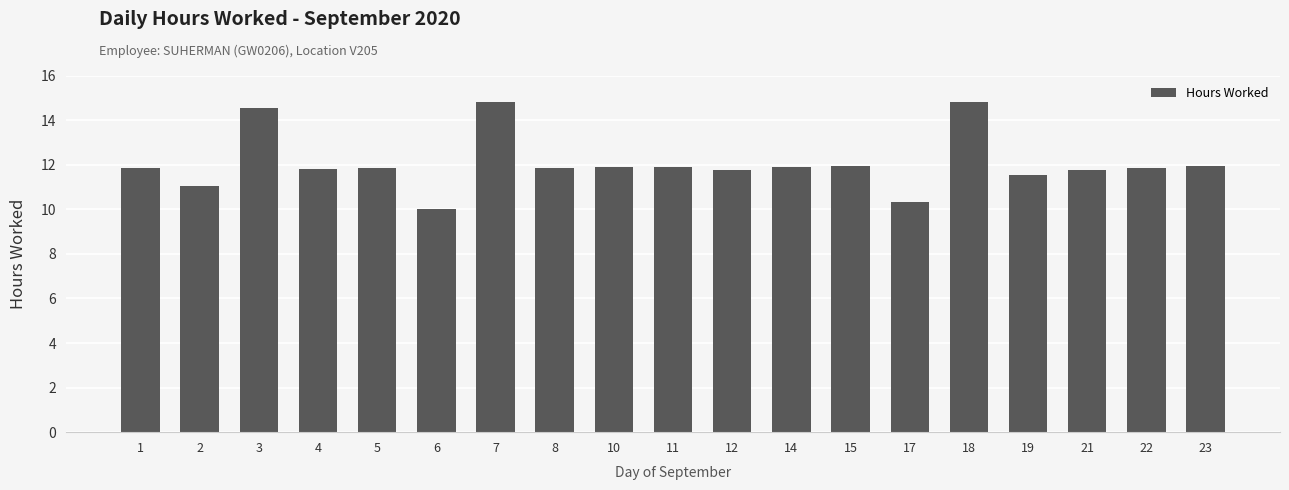

What is the sum of the values at 22 and 23?

23.8